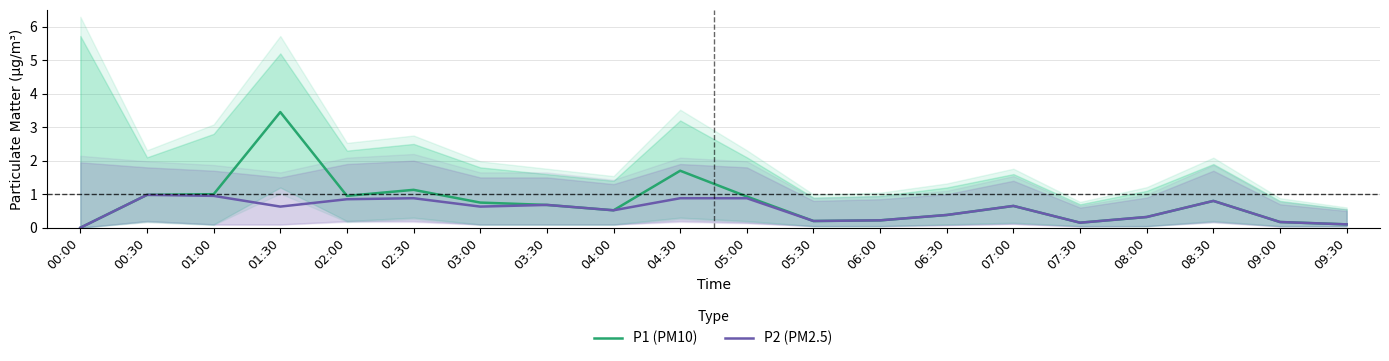

Is this an area chart (filled region under the line)?

No